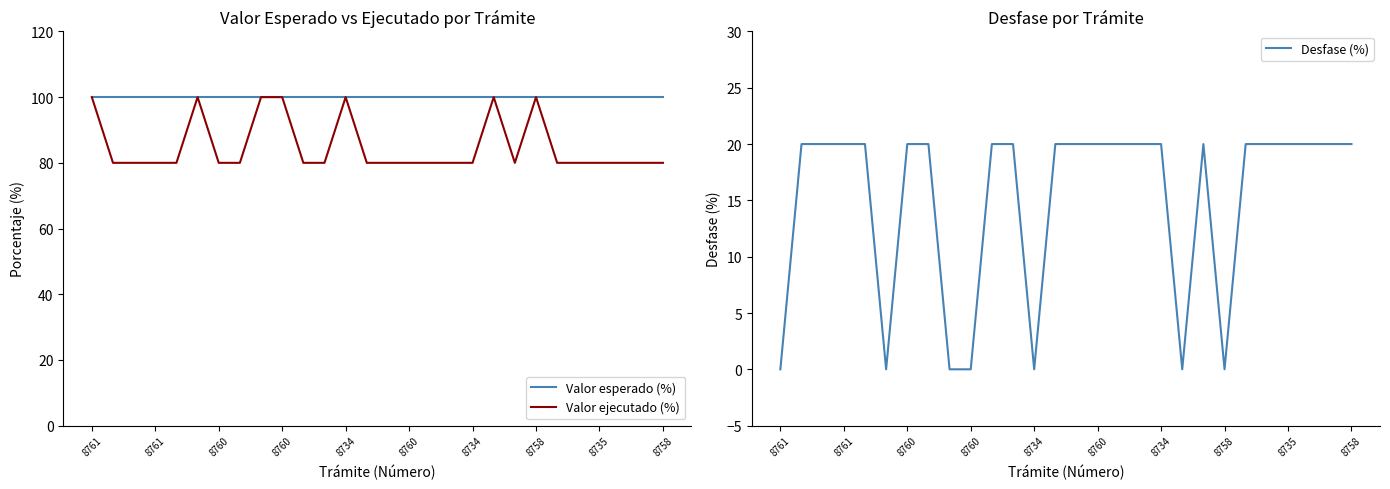

At which category does Valor ejecutado (%) reach its first local peak?

8760